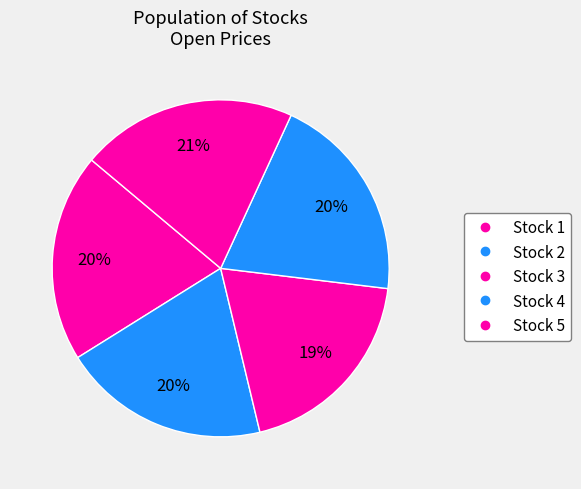

Count the number of slices in the pie.

5